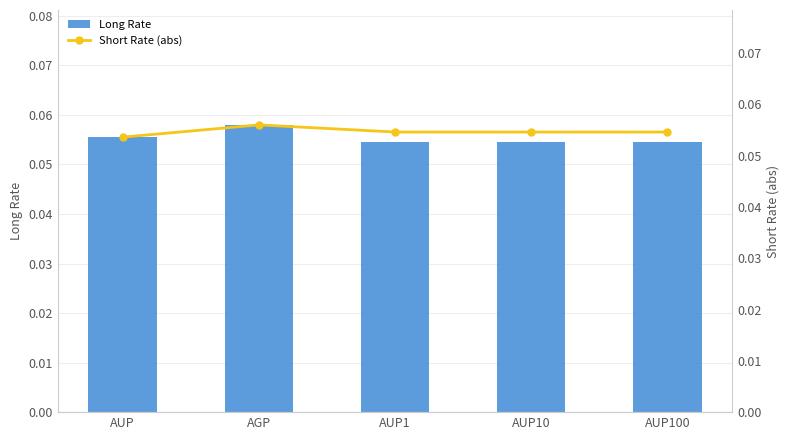

Reading right to left, what are all the values shown in this chart?

Long Rate: 0.1	0.1	0.1	0.1	0.1
Short Rate (abs): 0.1	0.1	0.1	0.1	0.1